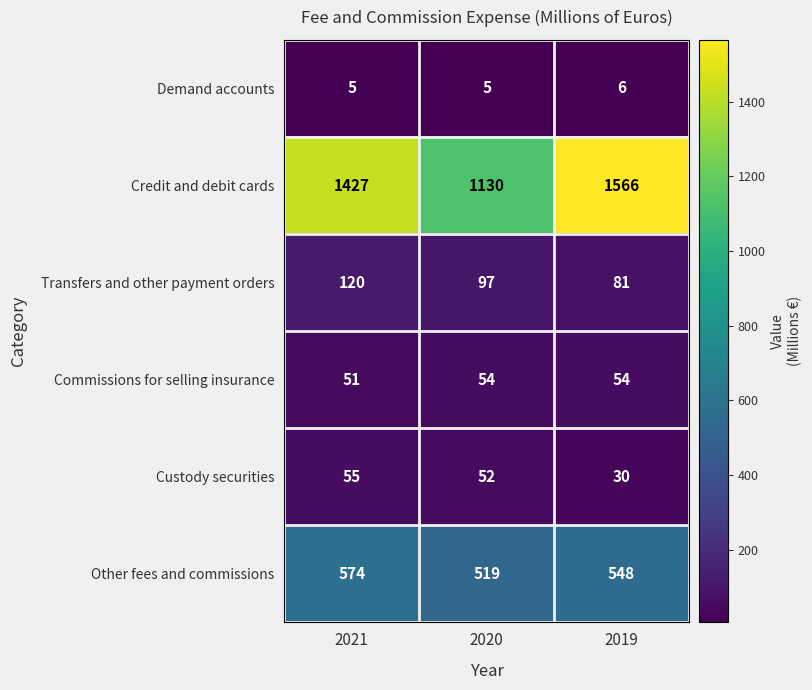

At which label does Other fees and commissions reach its peak?

2021